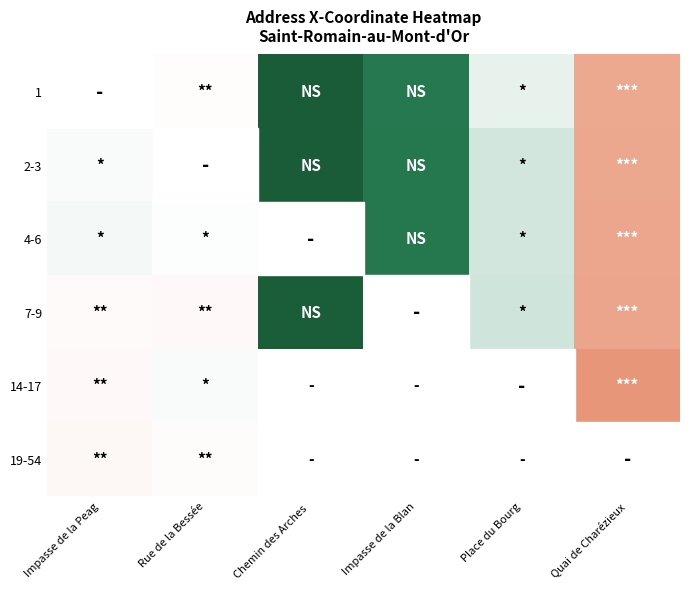

How many positive values does the 19-54 series have?

2